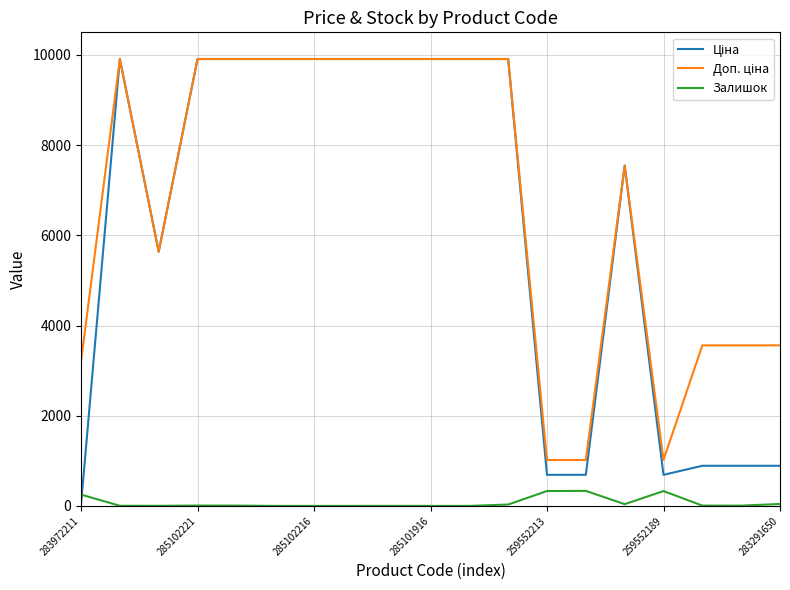

What is the maximum value for Залишок?

333.0